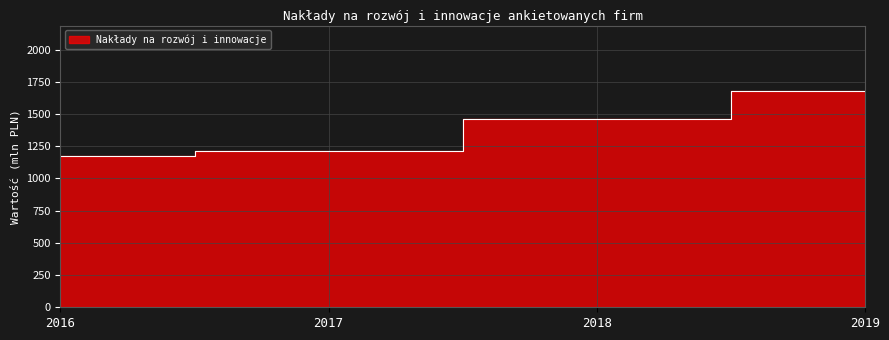

What is the change in value from 2016 to 2017?

+41.9